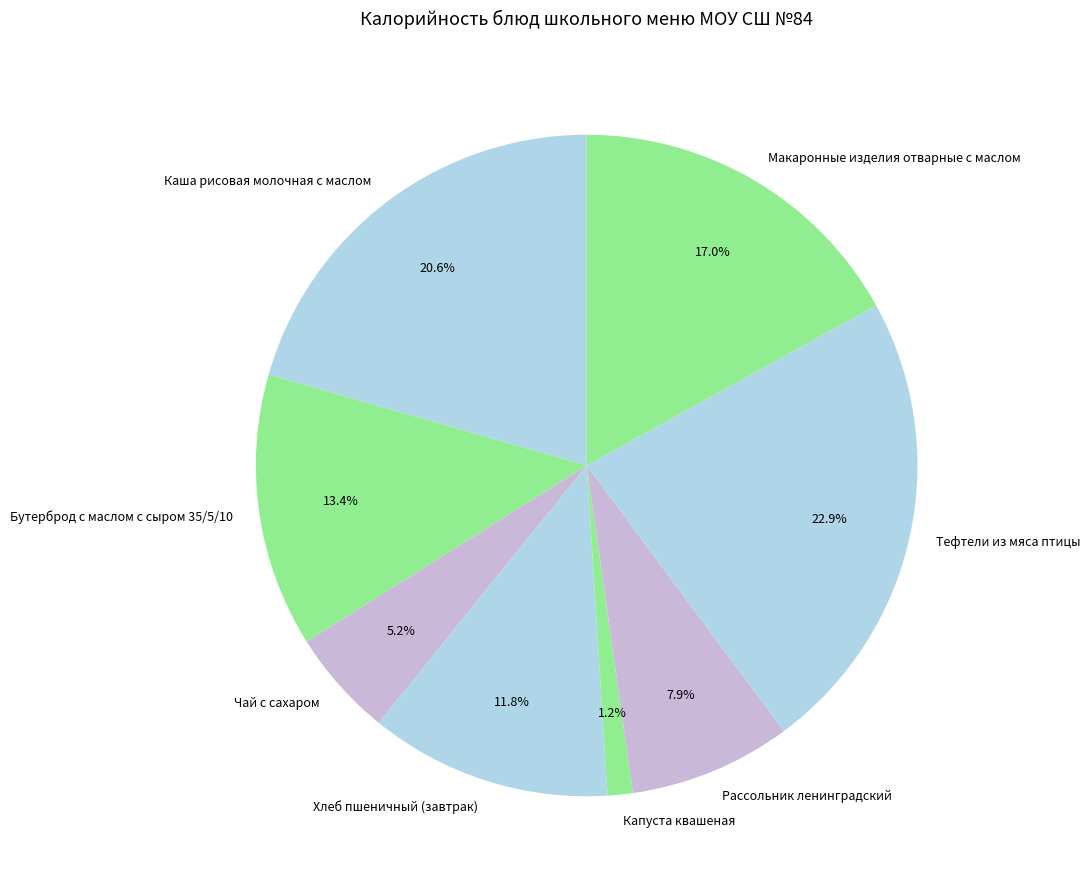

To the nearest percent, what is the difference between the Хлеб пшеничный (завтрак) and Чай с сахаром slice percentages?

7%